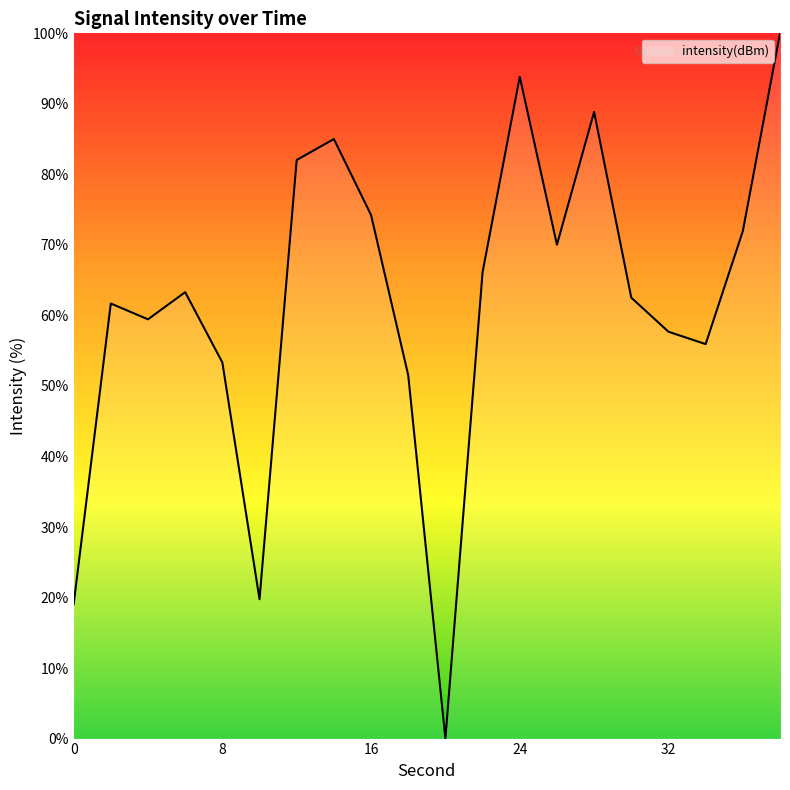

How many categories are shown in the chart?

20